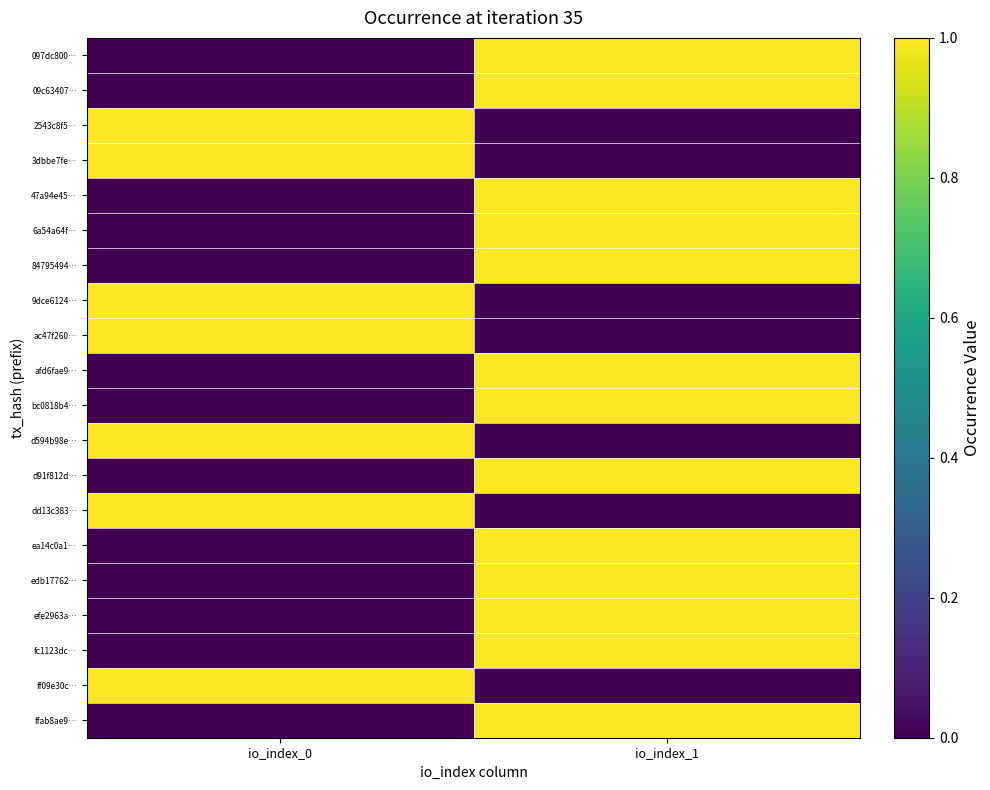

What is the spread (max minus min) of values at io_index_0?

1